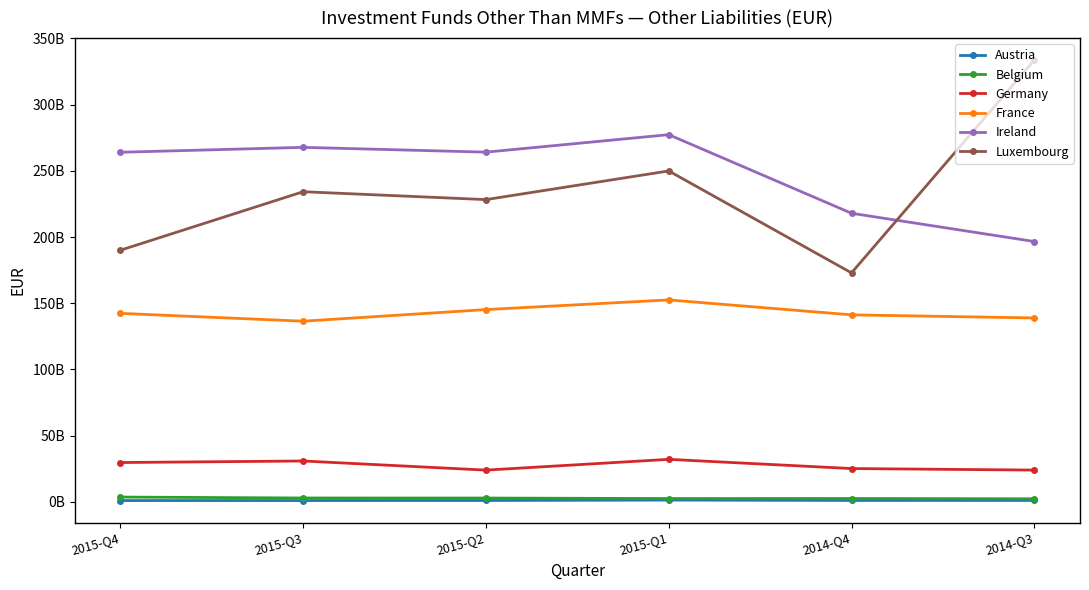

What is the highest value of the France series?

152483000000